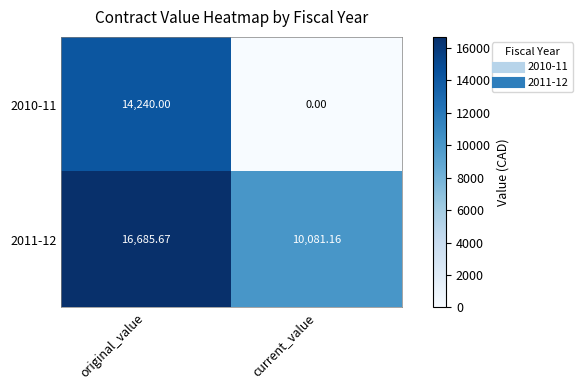

Where does the 2011-12 series first go above 16685?

original_value